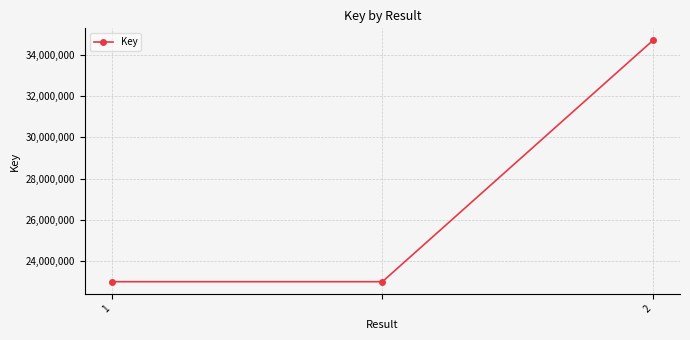

What is the value of the 3rd point from the left?

34725639